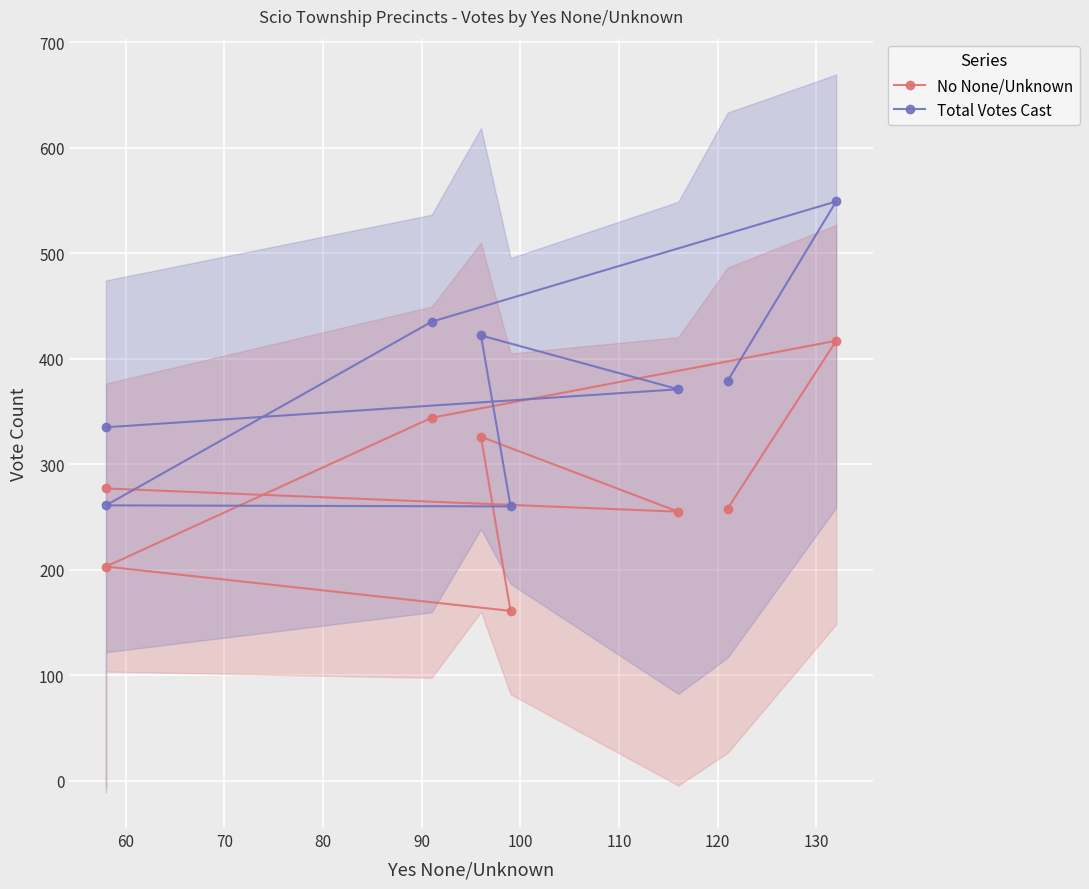

What is the value of the Total Votes Cast point at the 4th from the left?

260